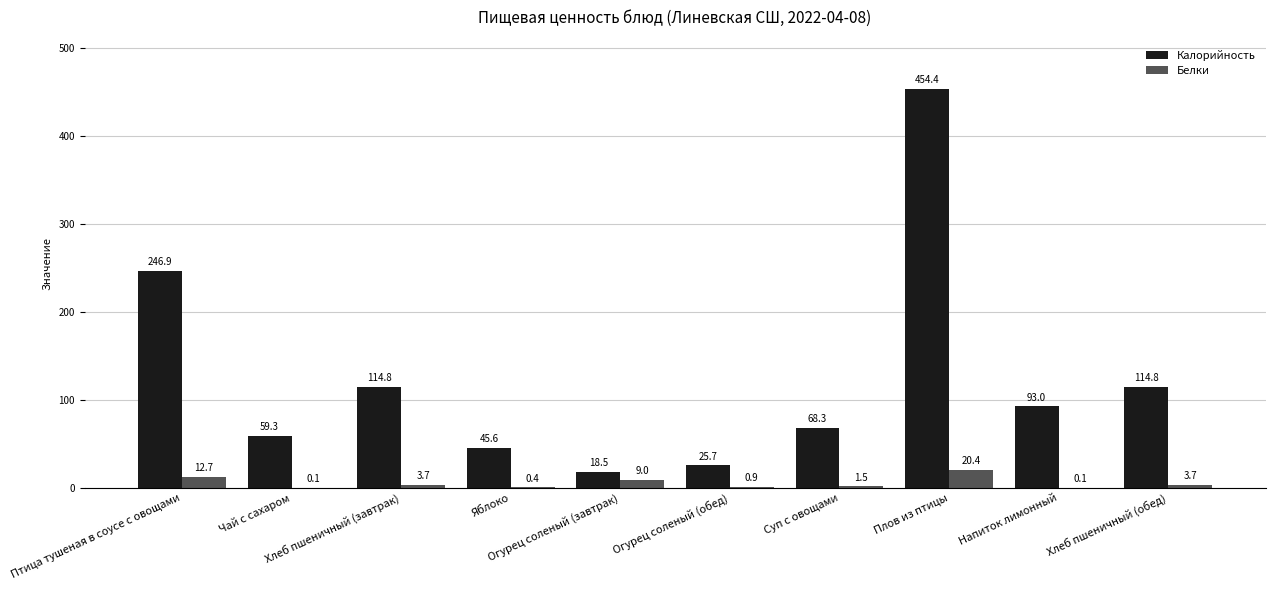

What is the highest value of the Белки series?

20.4